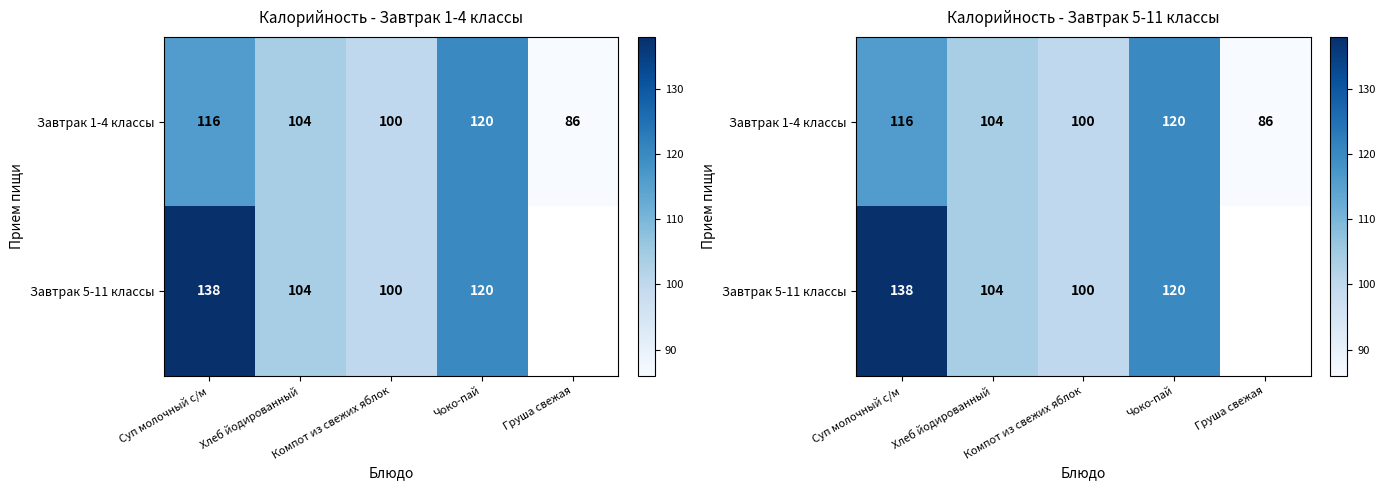

What is the difference between the Завтрак 5-11 классы values at Хлеб йодированный and Компот из свежих яблок?

4.0